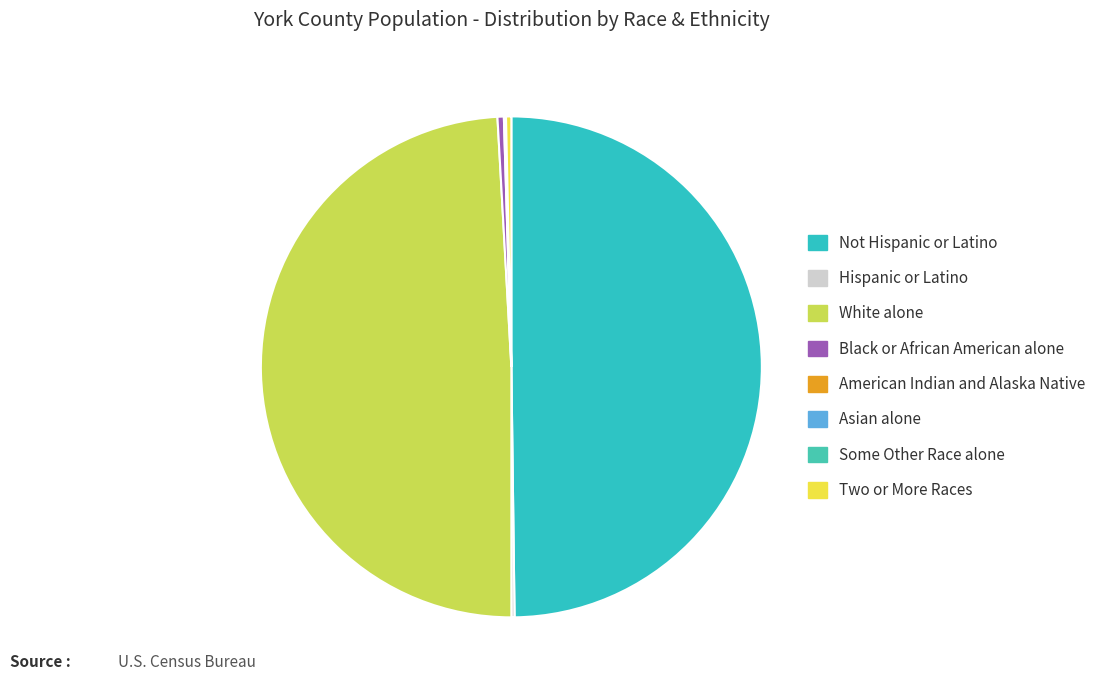

What portion of the pie excludes American Indian and Alaska Native?

99.9%